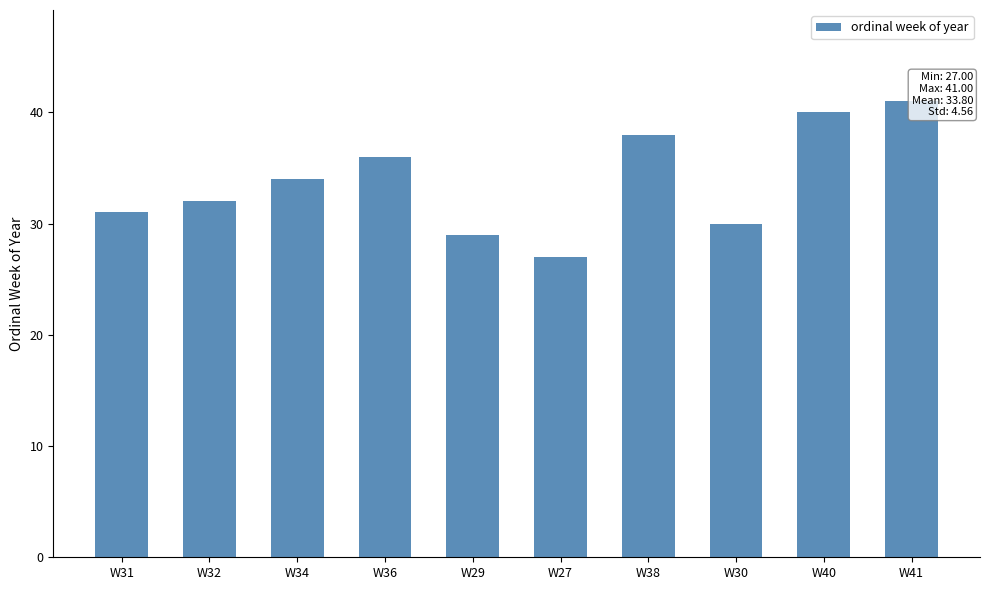

What is the average value?

34